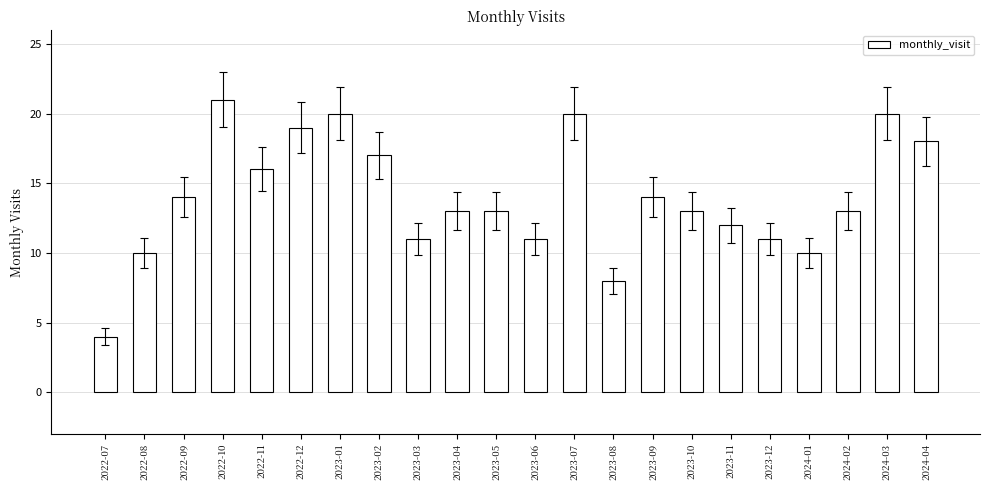

True or false: the data shows 4 at 2022-07.

True